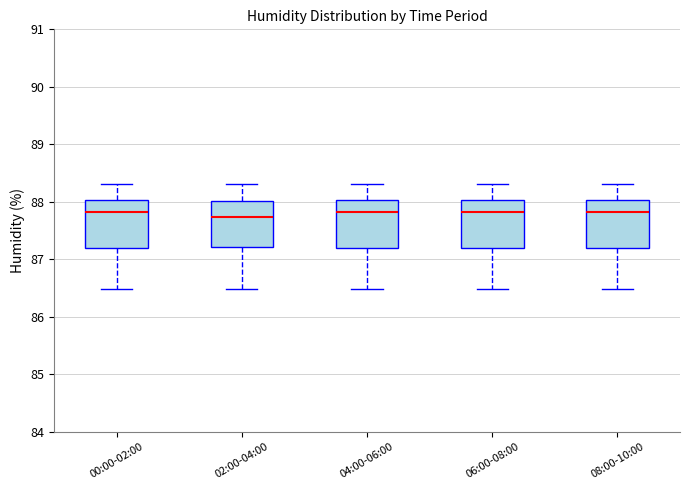

Reading left to right, transcribe this box plot: for each box, give where its median line is, the range the box spans, and where its two whiskers end, as read against the y-axis. The values are not printed on the chart, so give them approximately, as read against the axis.

00:00-02:00: median 87.8, box 87.2 to 88.0, whiskers 86.5 to 88.3
02:00-04:00: median 87.7, box 87.2 to 88.0, whiskers 86.5 to 88.3
04:00-06:00: median 87.8, box 87.2 to 88.0, whiskers 86.5 to 88.3
06:00-08:00: median 87.8, box 87.2 to 88.0, whiskers 86.5 to 88.3
08:00-10:00: median 87.8, box 87.2 to 88.0, whiskers 86.5 to 88.3